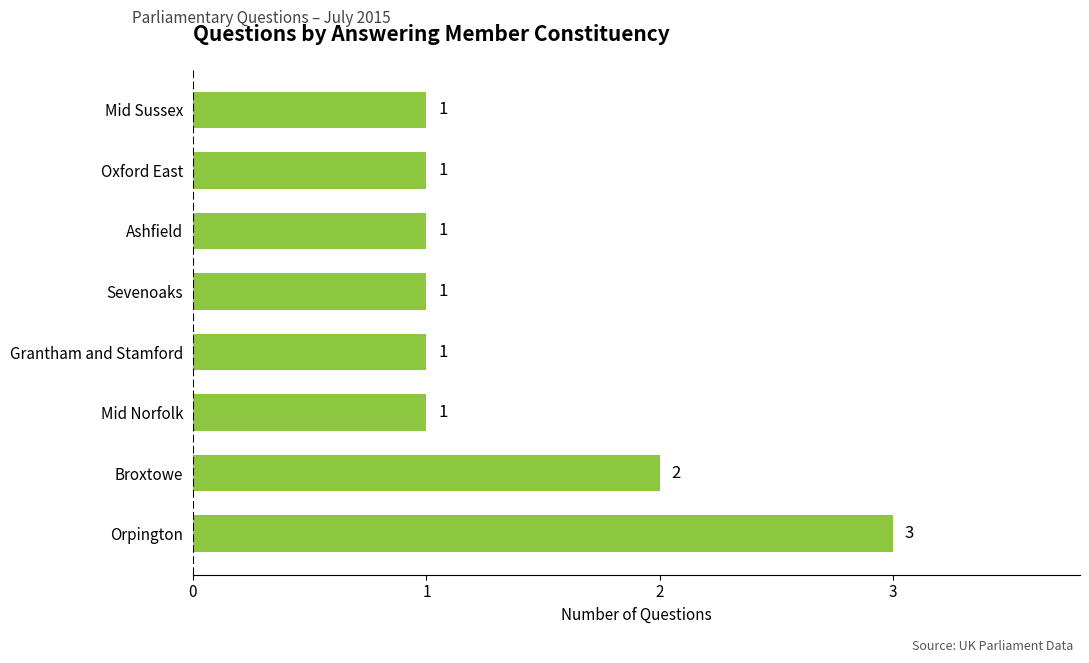

What is the difference between the second highest and minimum values?

1